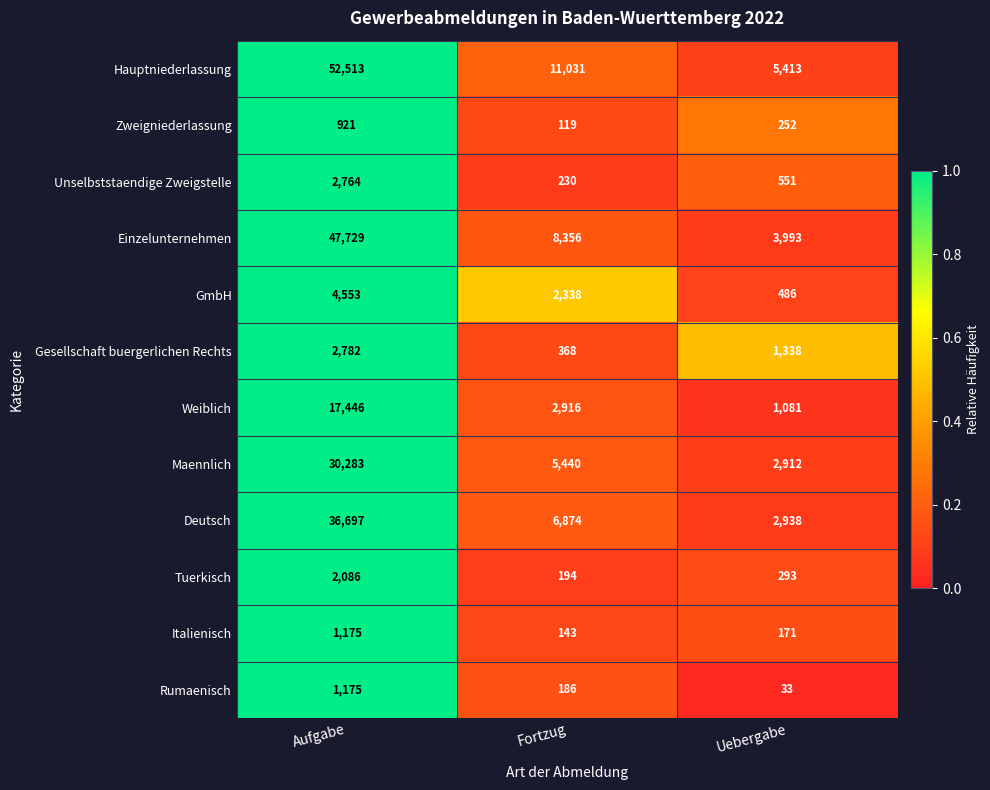

Which series has the largest total across all categories?

Hauptniederlassung